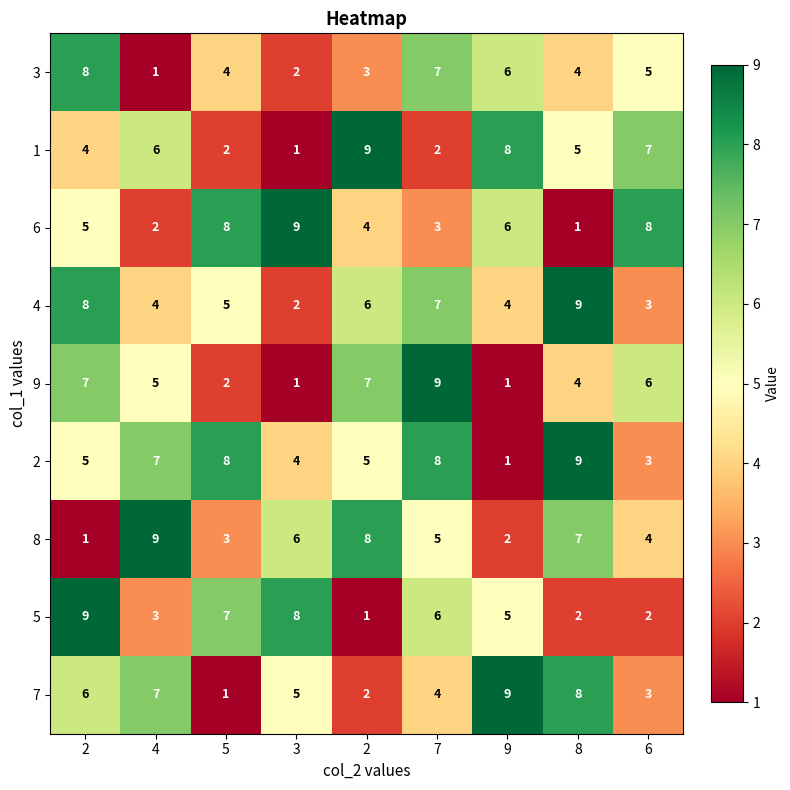

Reading left to right, what are all the values shown in this chart?

3: 2=8	4=1	5=4	3=2	2=3	7=7	9=6	8=4	6=5
1: 2=4	4=6	5=2	3=1	2=9	7=2	9=8	8=5	6=7
6: 2=5	4=2	5=8	3=9	2=4	7=3	9=6	8=1	6=8
4: 2=8	4=4	5=5	3=2	2=6	7=7	9=4	8=9	6=3
9: 2=7	4=5	5=2	3=1	2=7	7=9	9=1	8=4	6=6
2: 2=5	4=7	5=8	3=4	2=5	7=8	9=1	8=9	6=3
8: 2=1	4=9	5=3	3=6	2=8	7=5	9=2	8=7	6=4
5: 2=9	4=3	5=7	3=8	2=1	7=6	9=5	8=2	6=2
7: 2=6	4=7	5=1	3=5	2=2	7=4	9=9	8=8	6=3